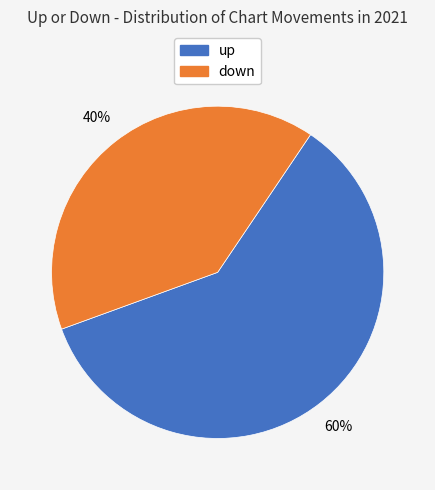

Which slice is the smallest?

down